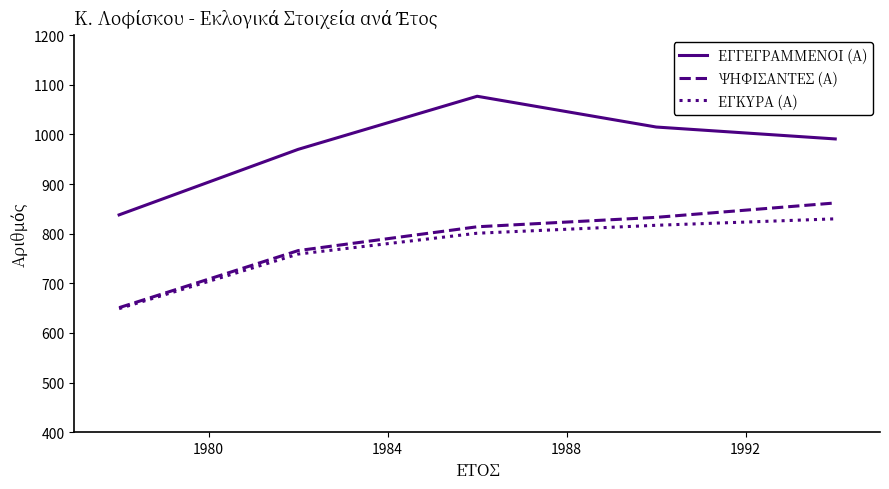

Count the number of categories in the chart.

5